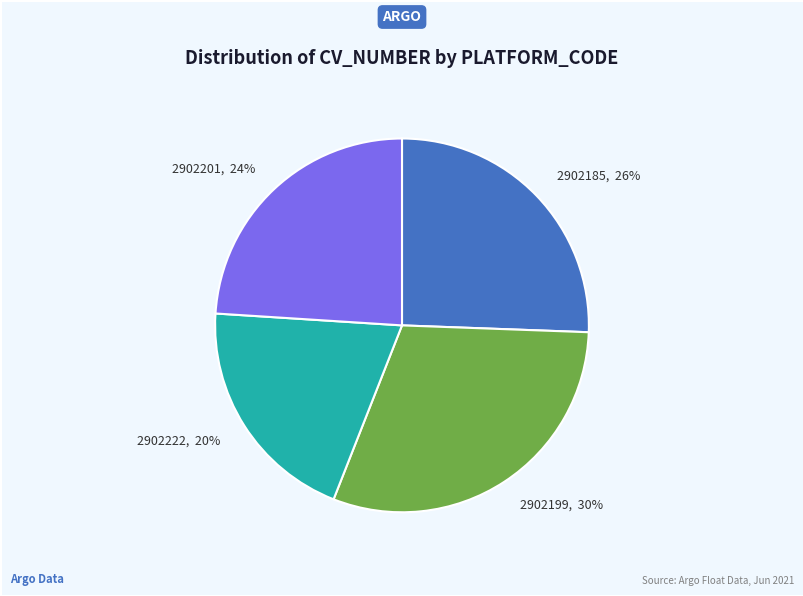

Between 2902201, 24% and 2902185, 26%, which is larger?

2902185, 26%